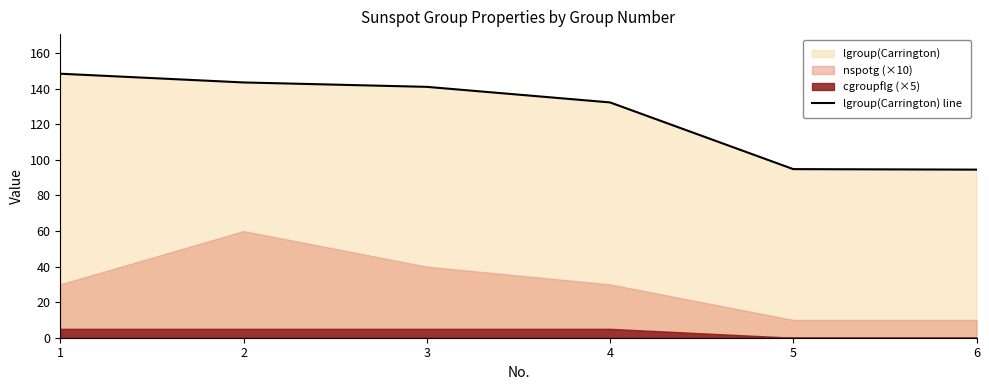

The chart shows a value of 247.7 at 1. True or false?

False